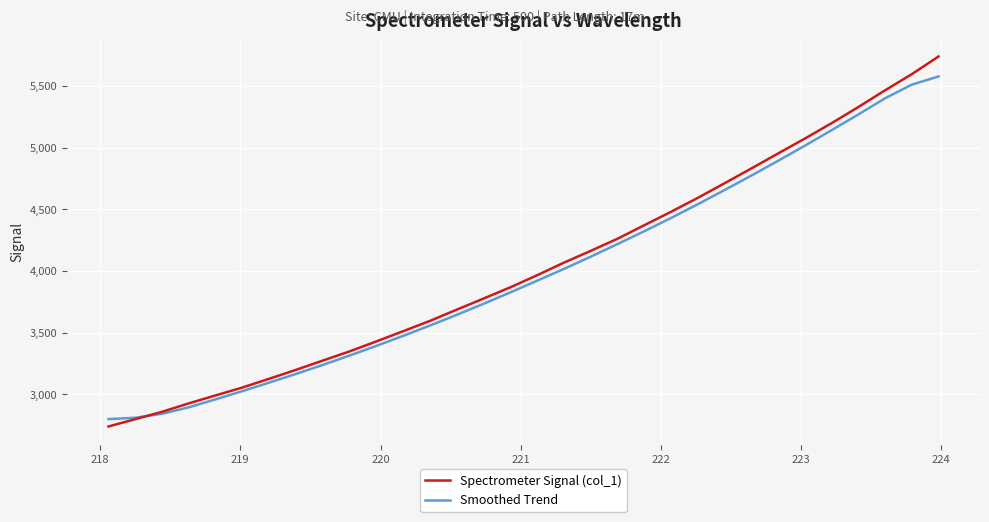

Which series has the widest spread of values?

Spectrometer Signal (col_1)